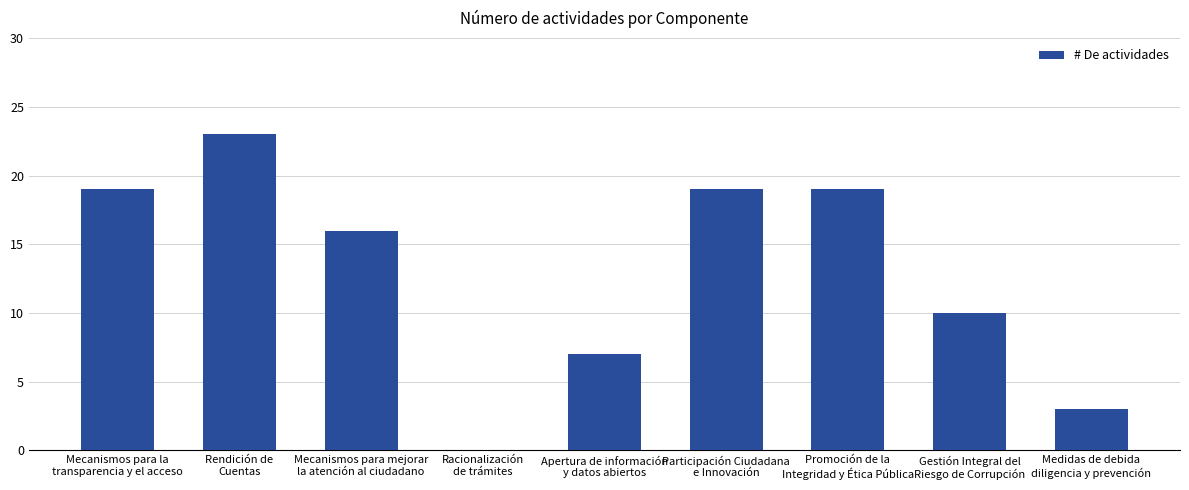

Reading right to left, extract all data points from this chart.

3	10	19	19	7	0	16	23	19